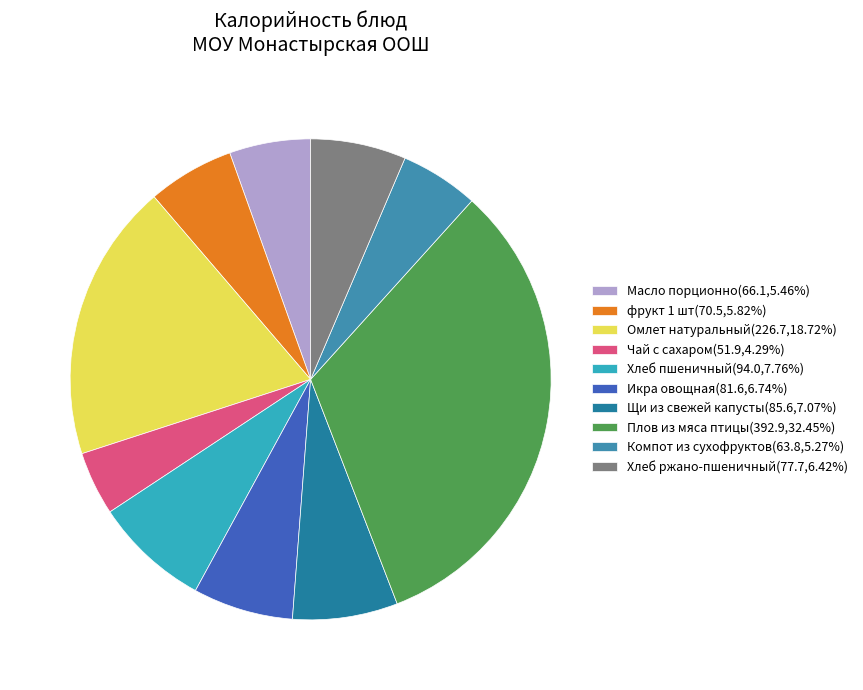

Which category has the smallest portion of the pie?

Чай с сахаром